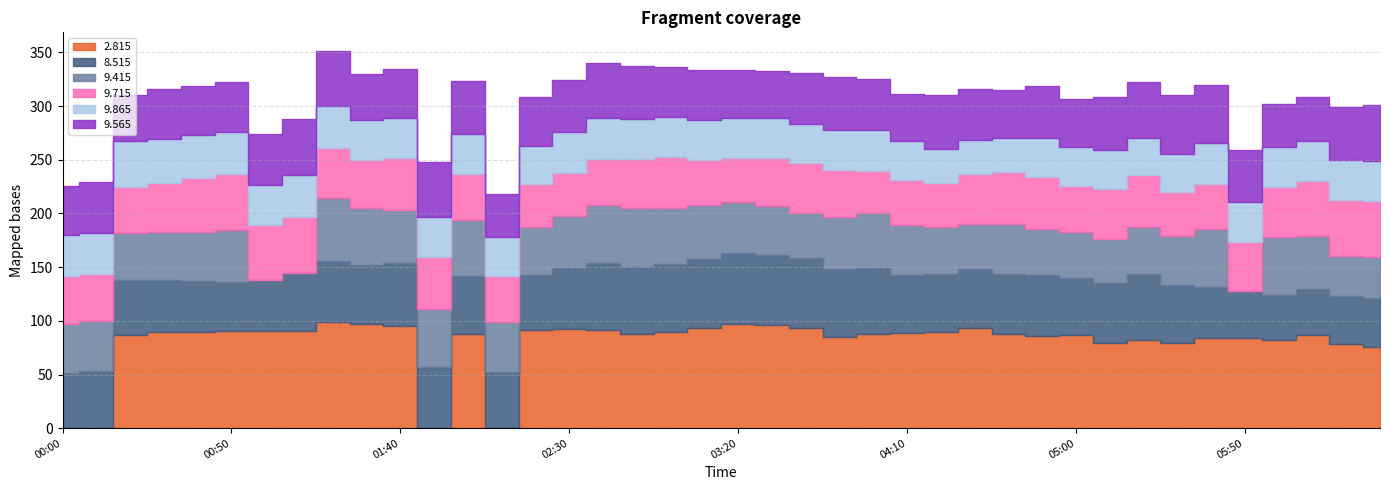

True or false: 9.565 and 9.865 cross at least once.

False